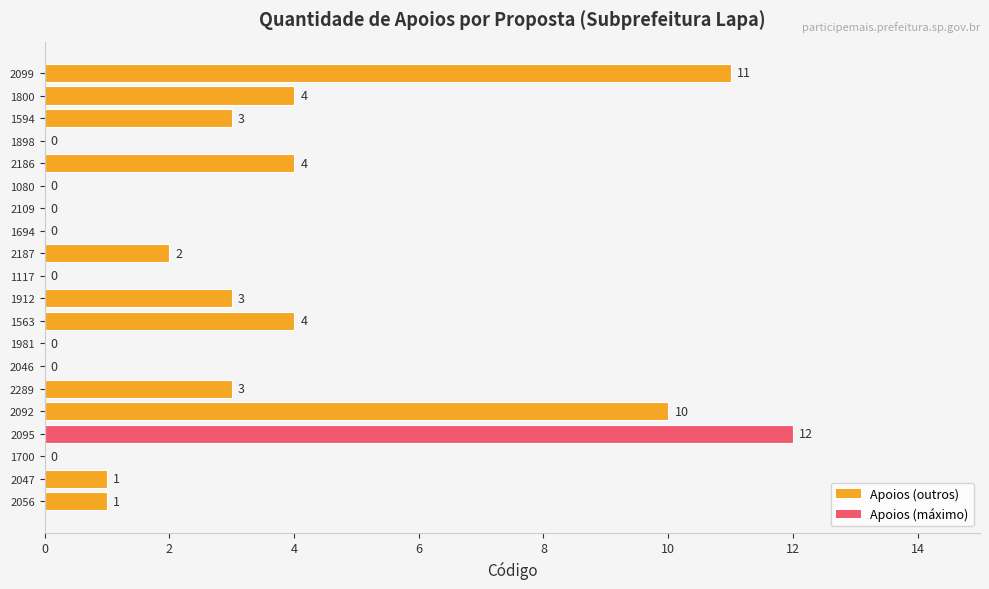

What is the sum of all values?

58